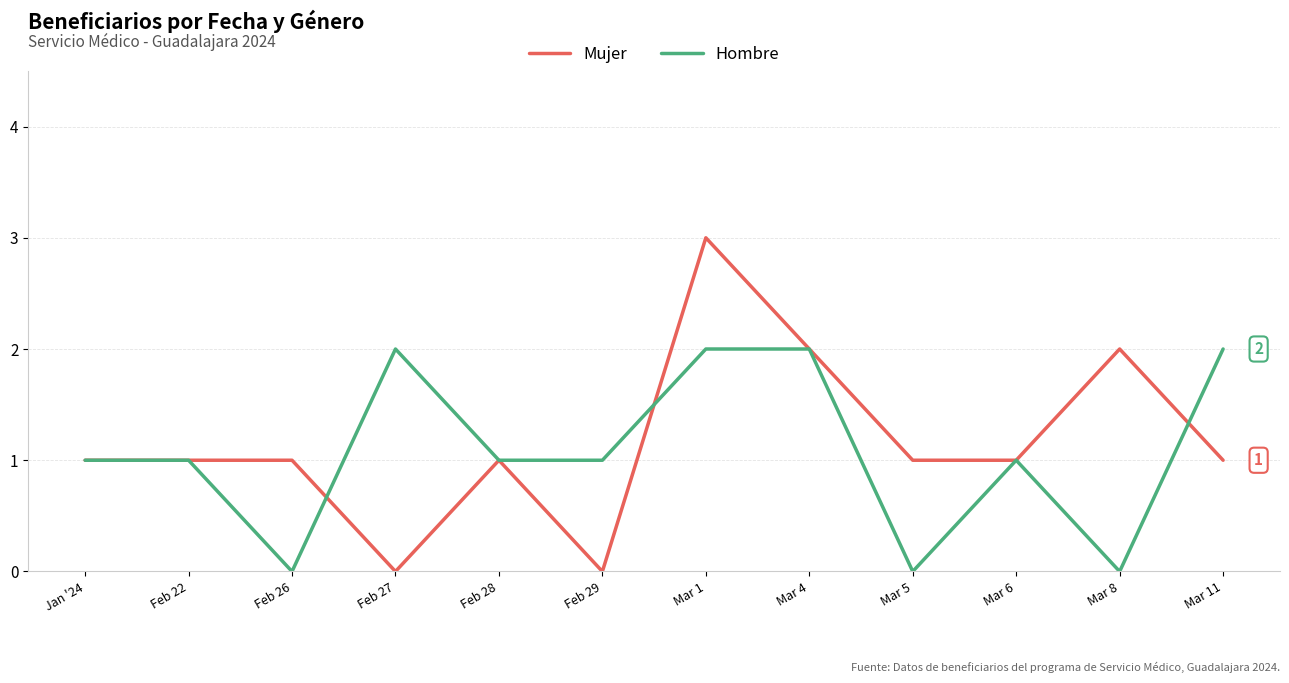

Which series has the widest spread of values?

Mujer